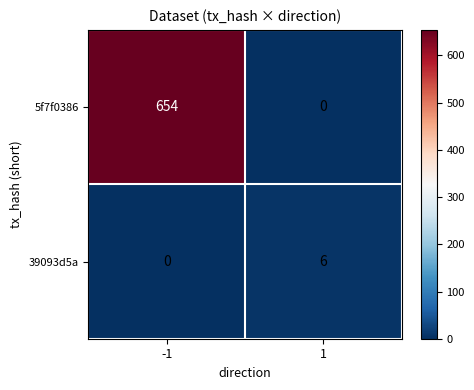

How many data points does each series have?

2